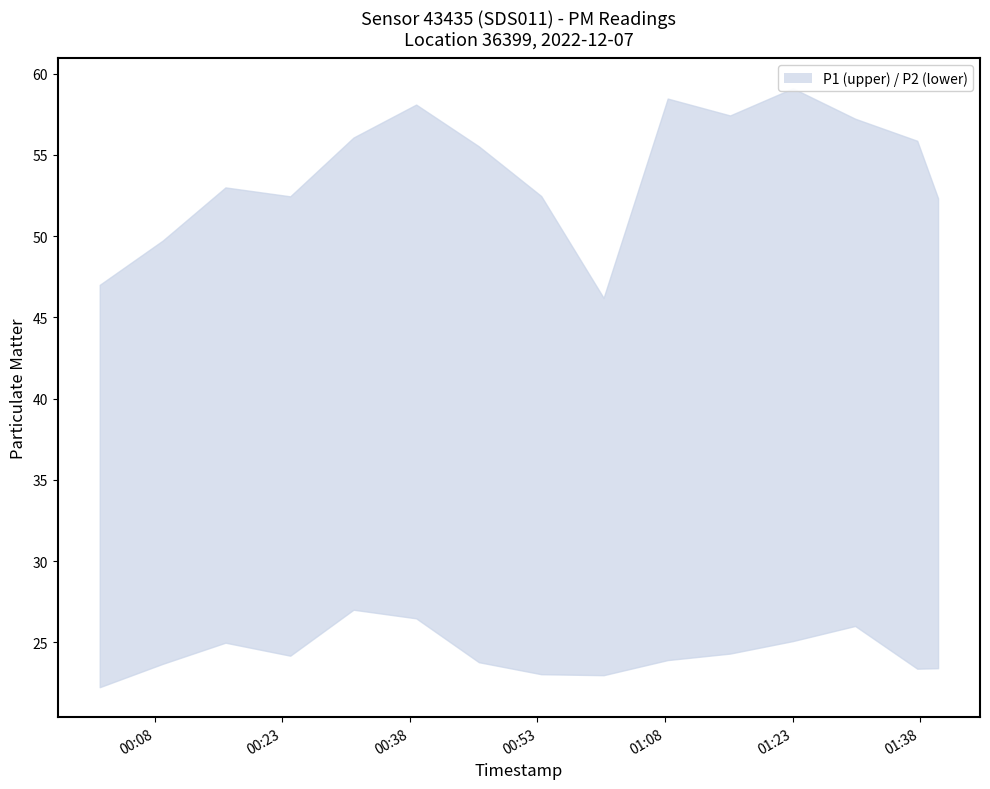

What is the greatest value displayed?

59.1